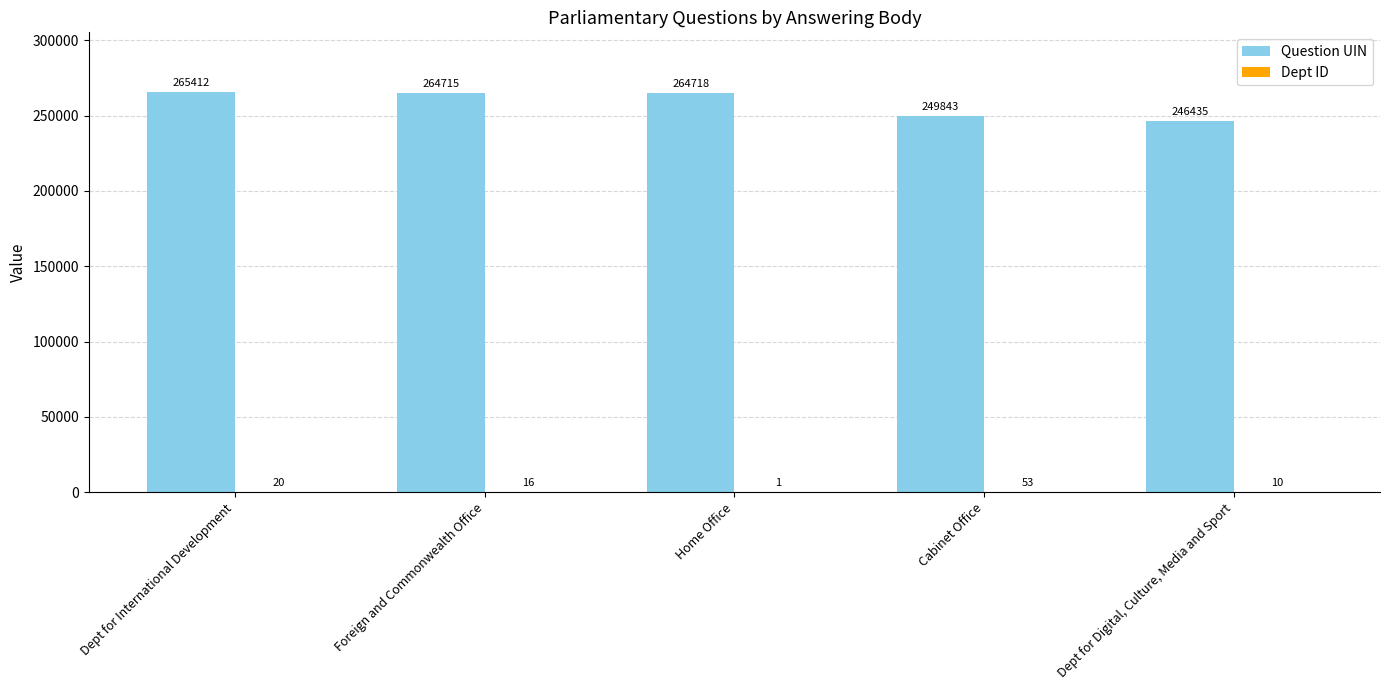

What is the spread (max minus min) of values at Dept for International Development?

265392